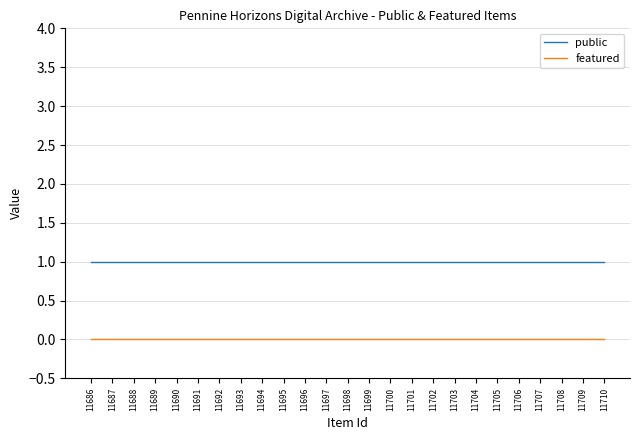

How many distinct data groups are displayed?

2